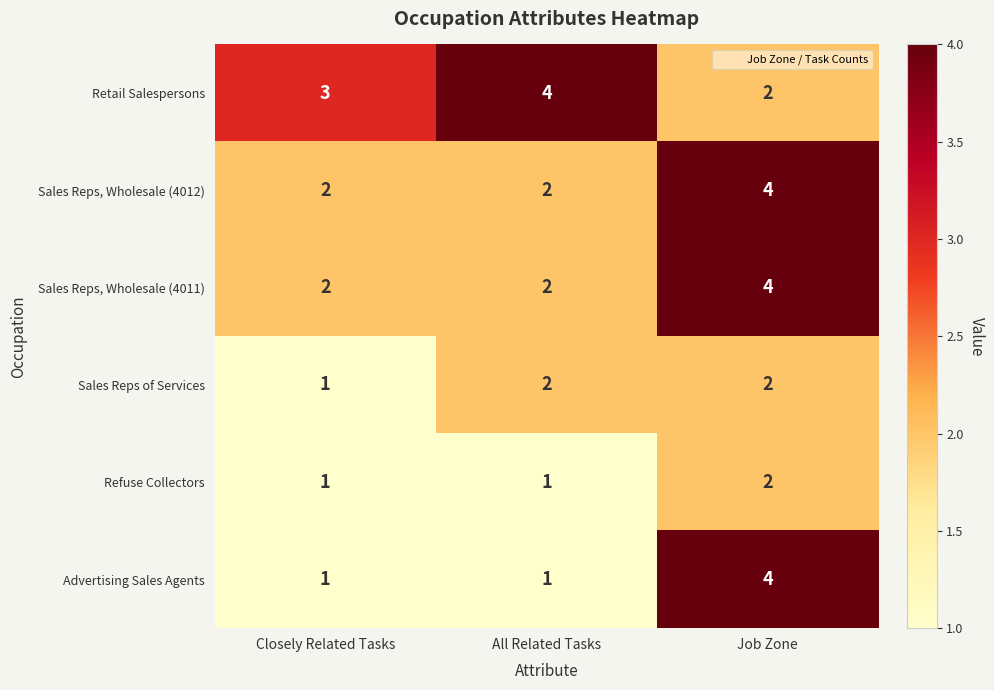

Count the Advertising Sales Agents values in the range 1 to 4.

3